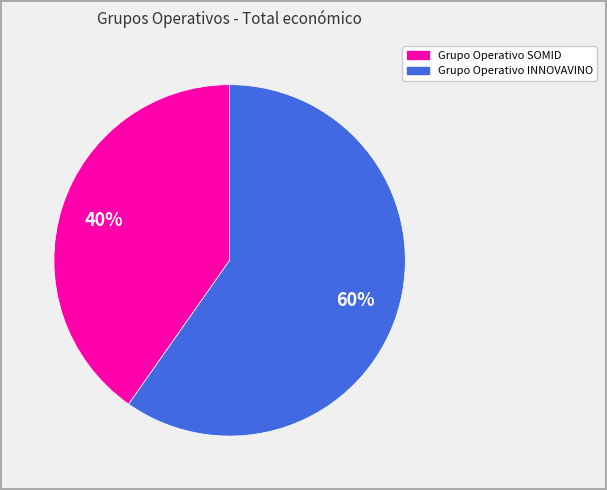

How many segments does this pie chart have?

2